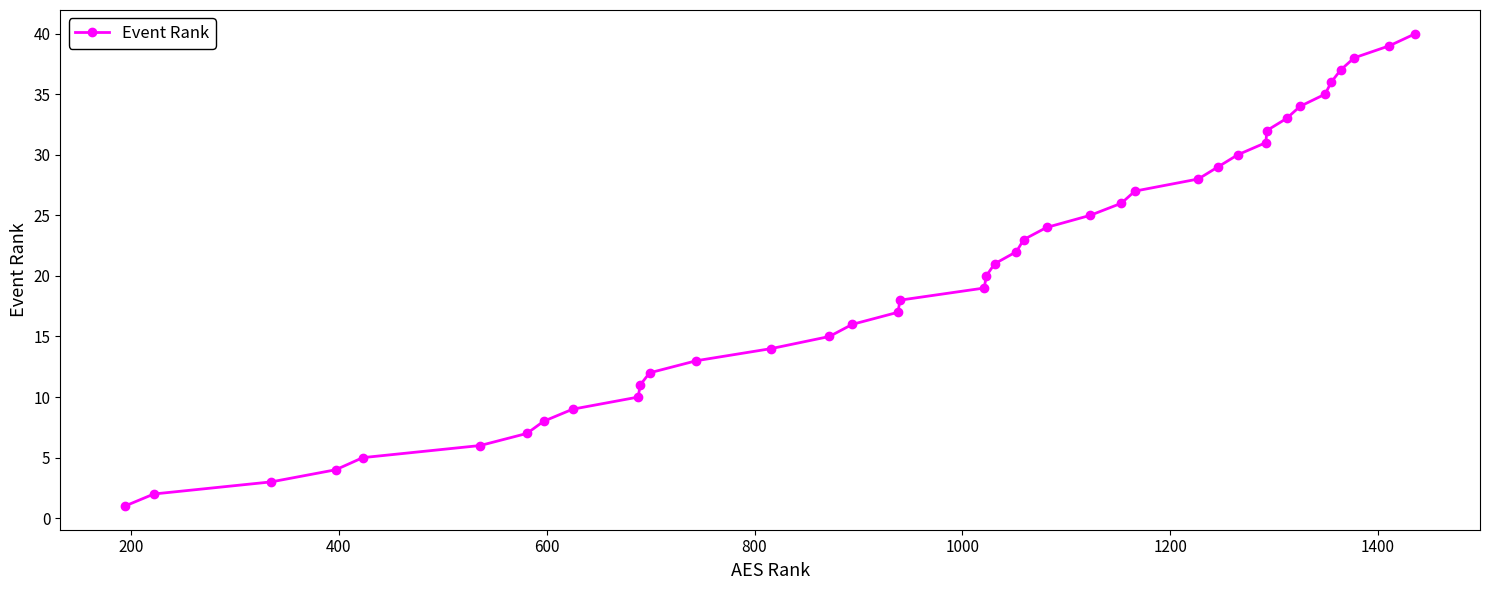

What is the difference between the maximum and minimum values?

39